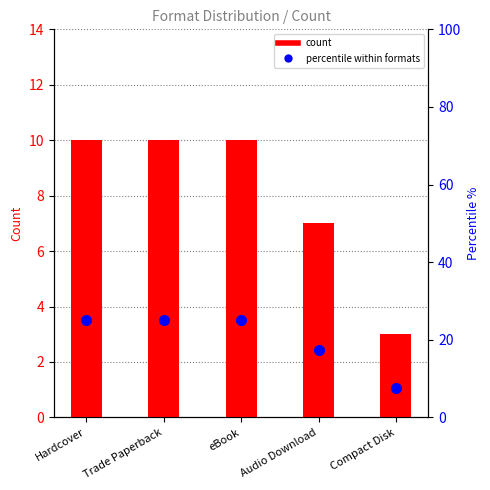

The value of percentile at Hardcover is 25.0. True or false?

True